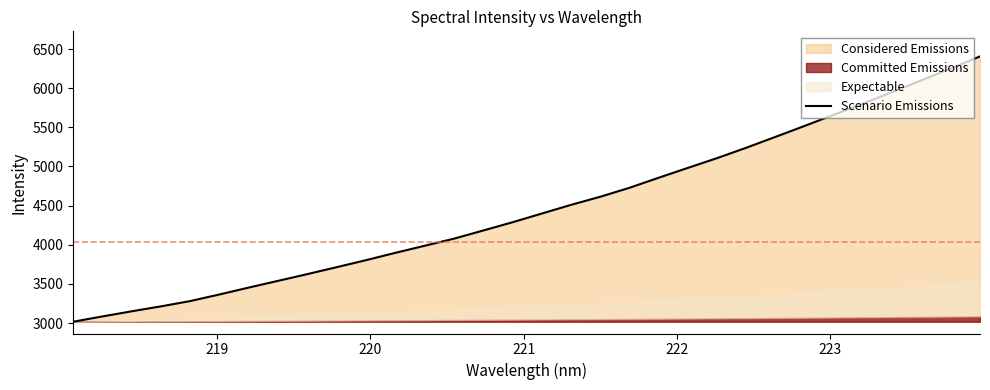

What is the highest value of the Scenario Emissions series?

6405.9